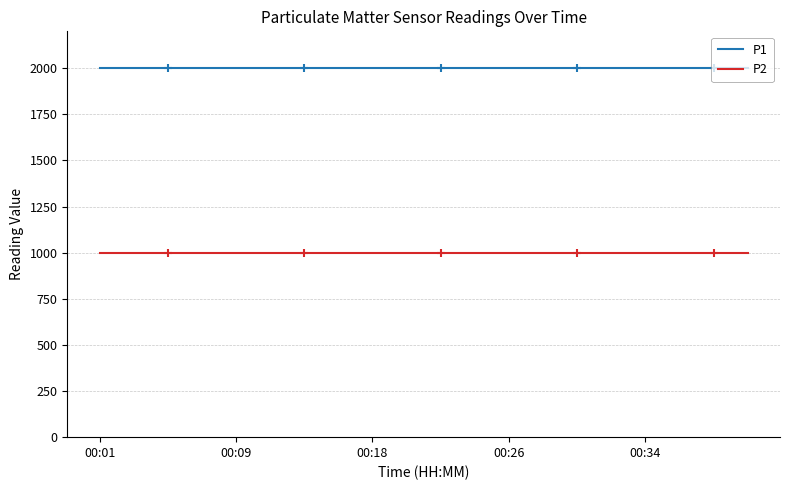

Rank the series by their maximum value, from lowest to highest.

P2, P1